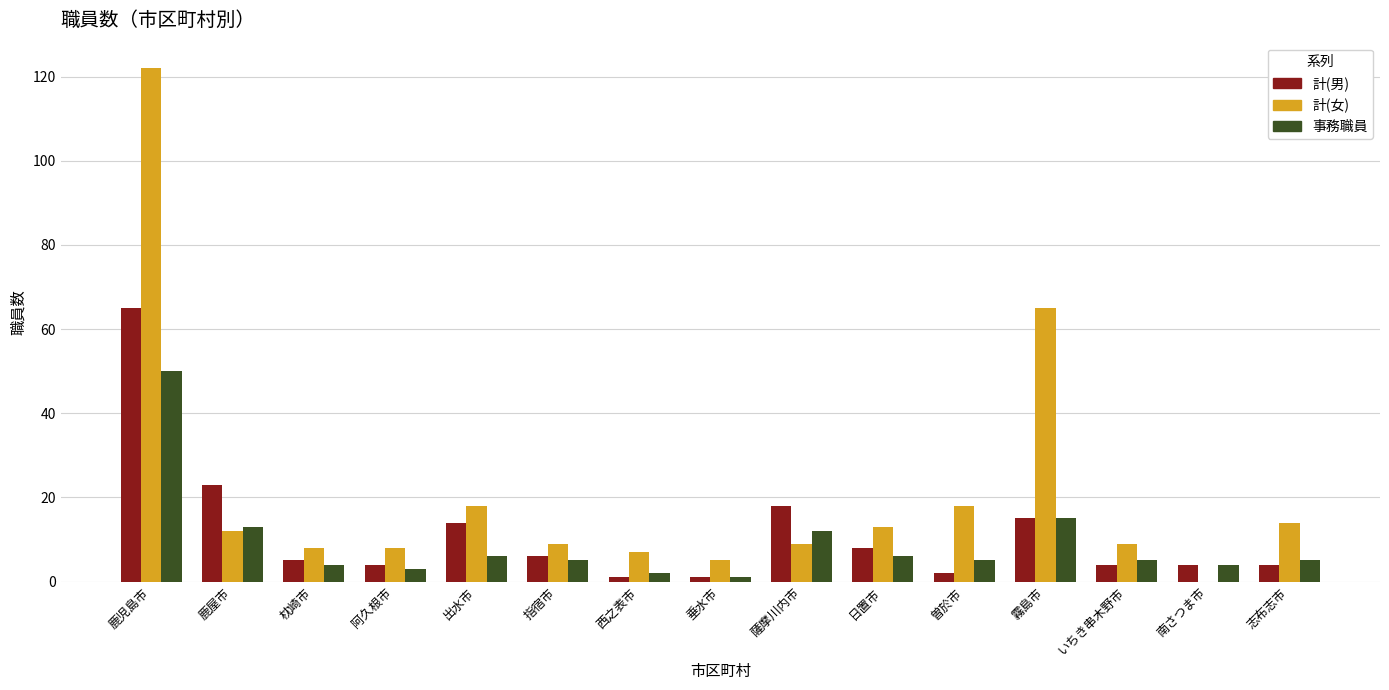

What is the spread (max minus min) of values at 霧島市?

50